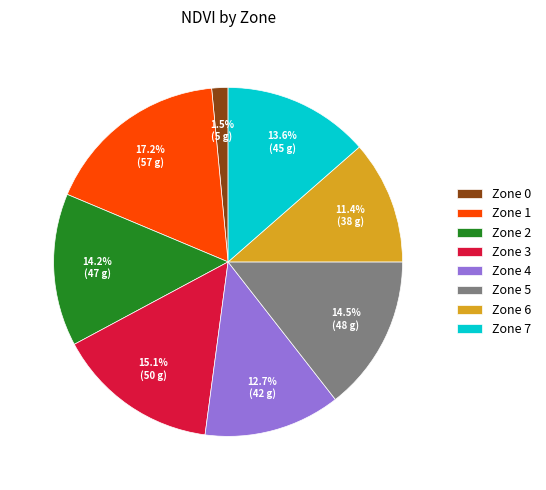

Does Zone 6 represent more than half of the total?

No